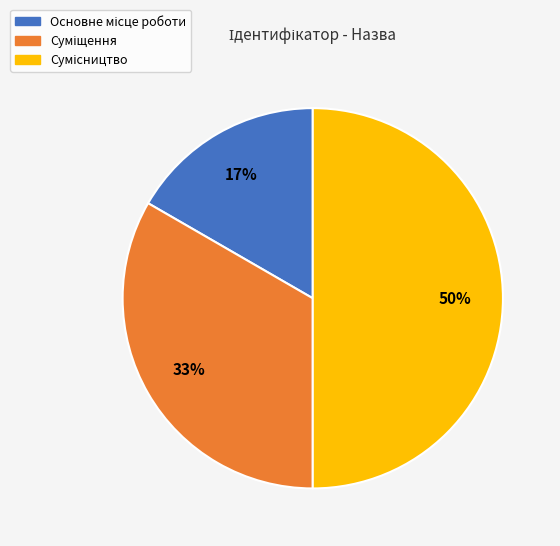

To the nearest percent, what is the difference between the largest and smallest slice percentages?

33%